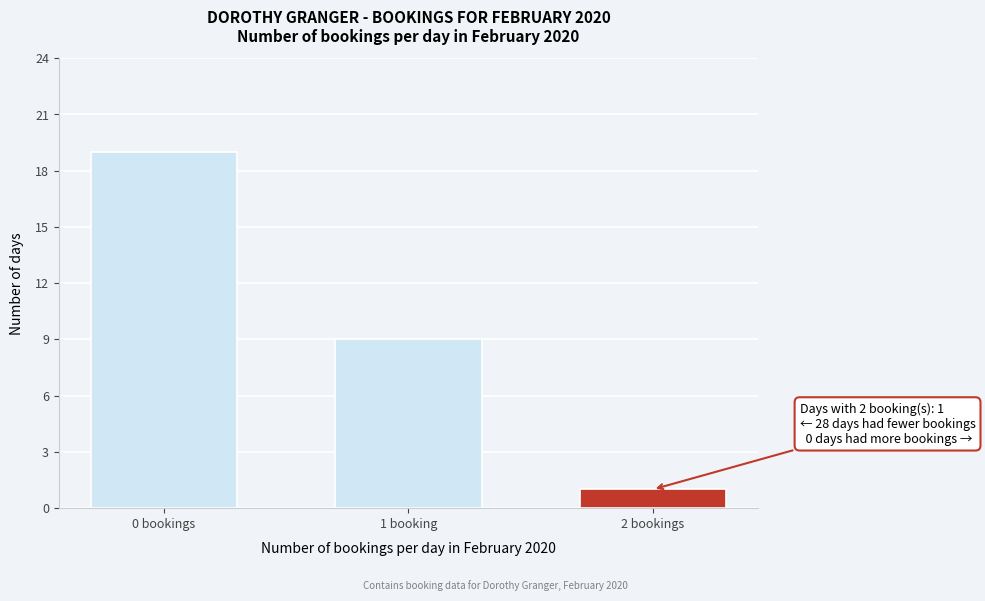

Reading right to left, what are all the values shown in this chart?

1	9	19